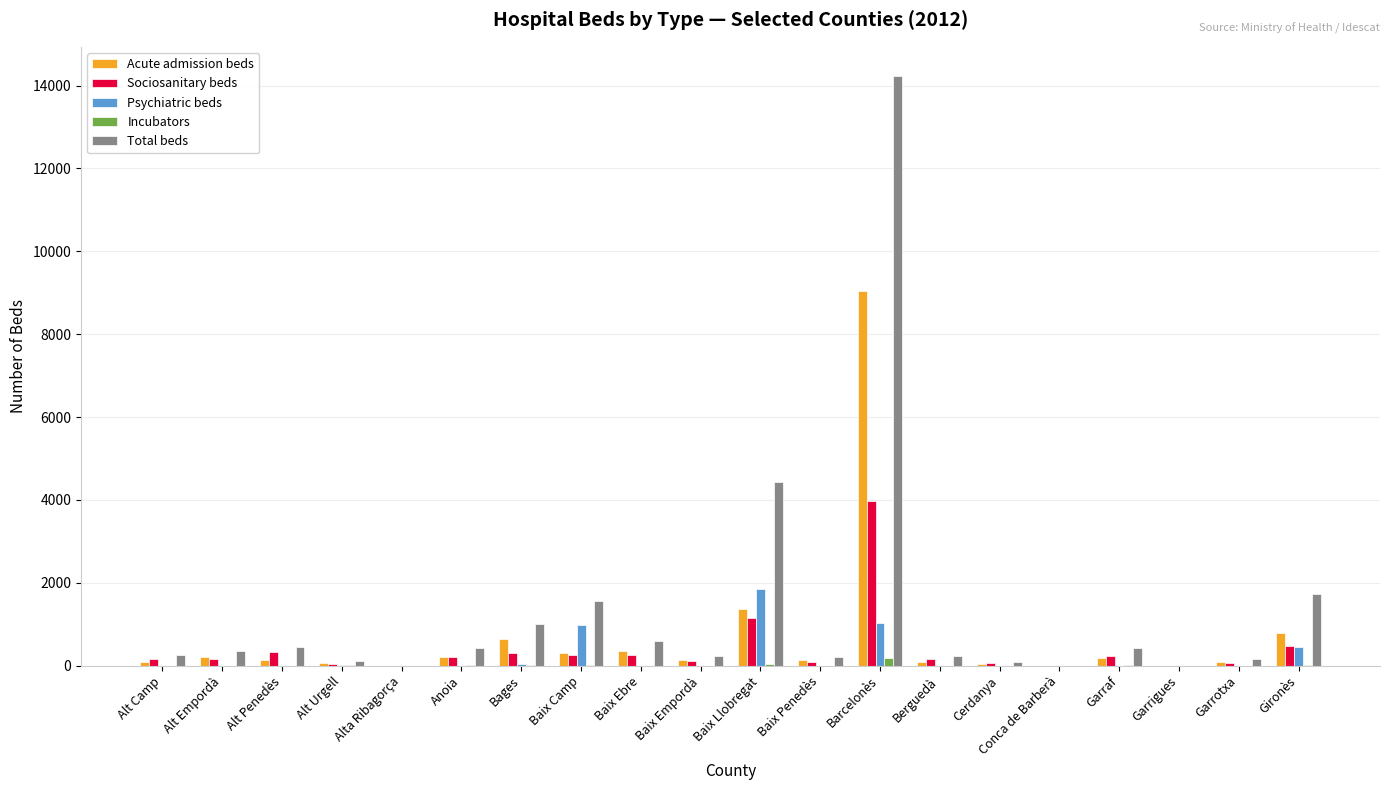

At which label does Acute admission beds first exceed 134?

Alt Empordà